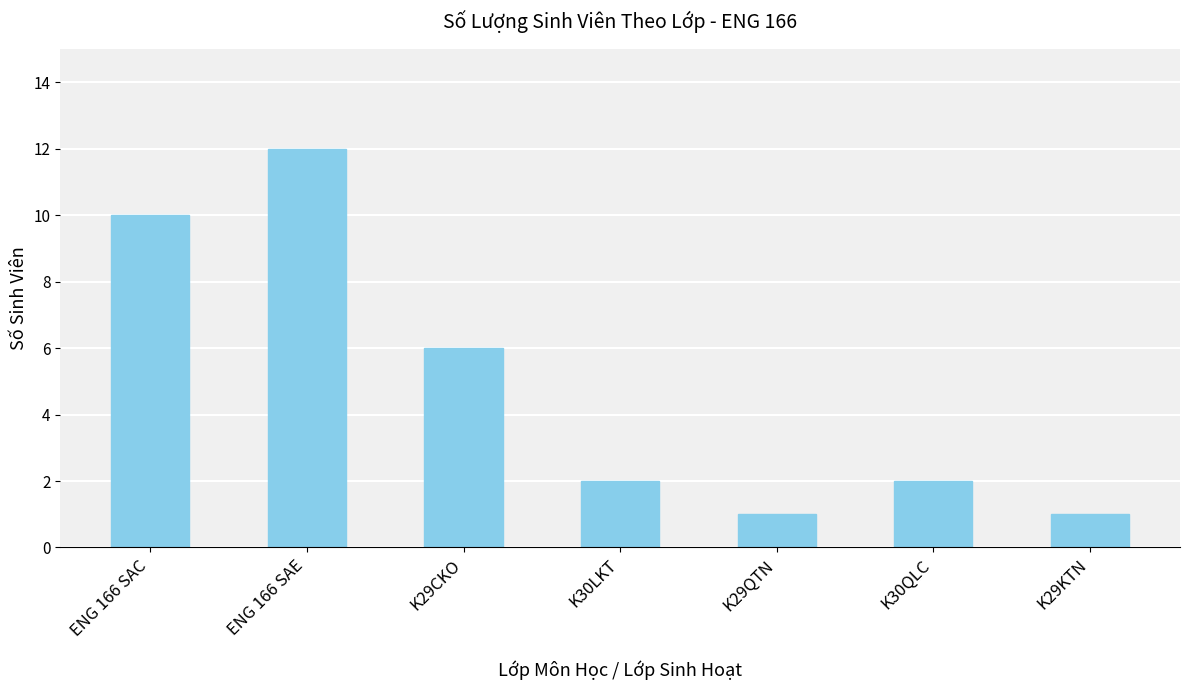

What is the greatest value displayed?

12